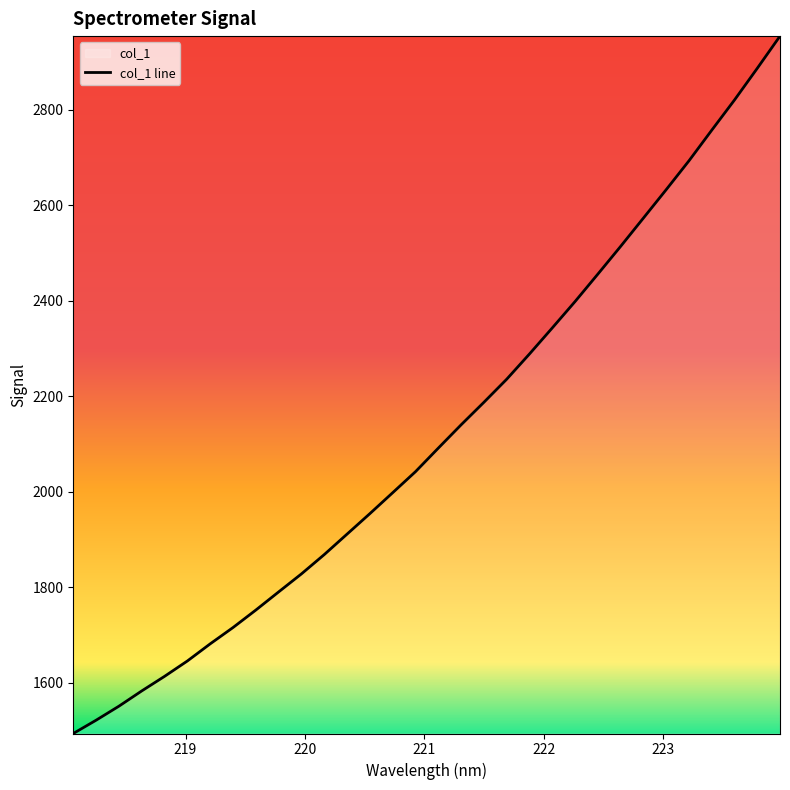

How many lines are shown in the chart?

1